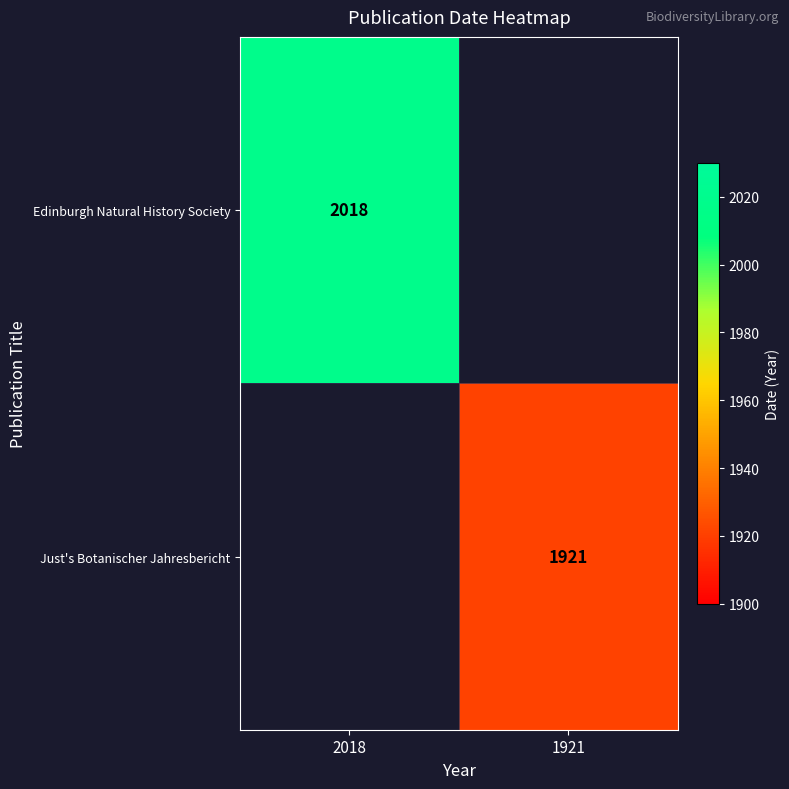

True or false: Edinburgh Natural History Society has a value of 2018 at 2018.

True